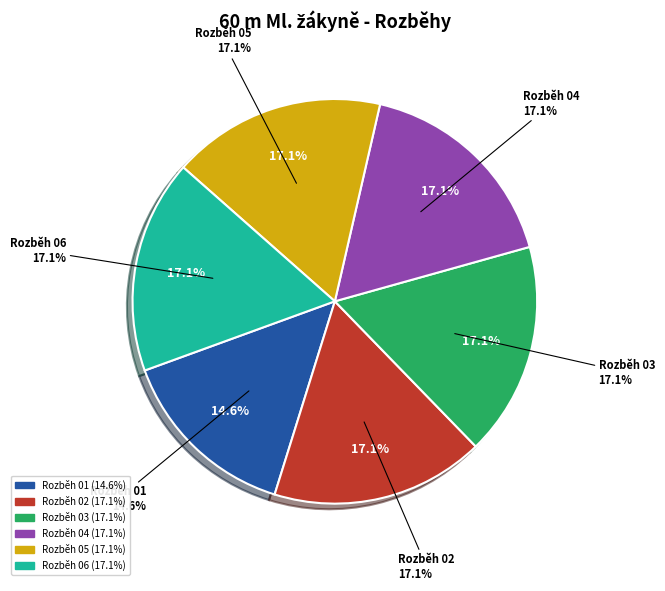

To the nearest percent, what portion does Rozběh 05 represent?

17%